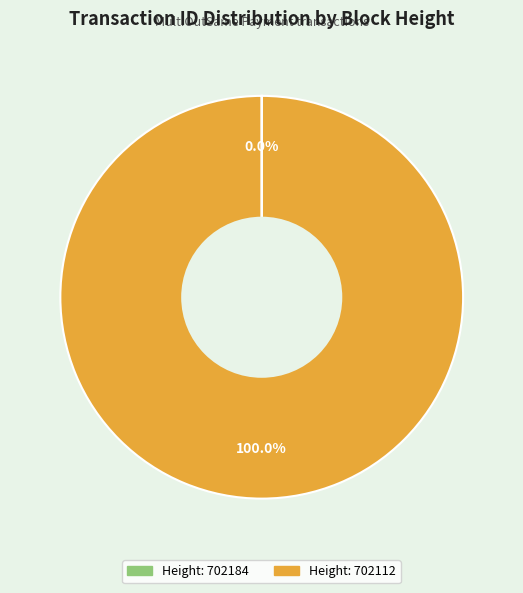

To the nearest percent, what is the difference between the largest and smallest slice percentages?

100%